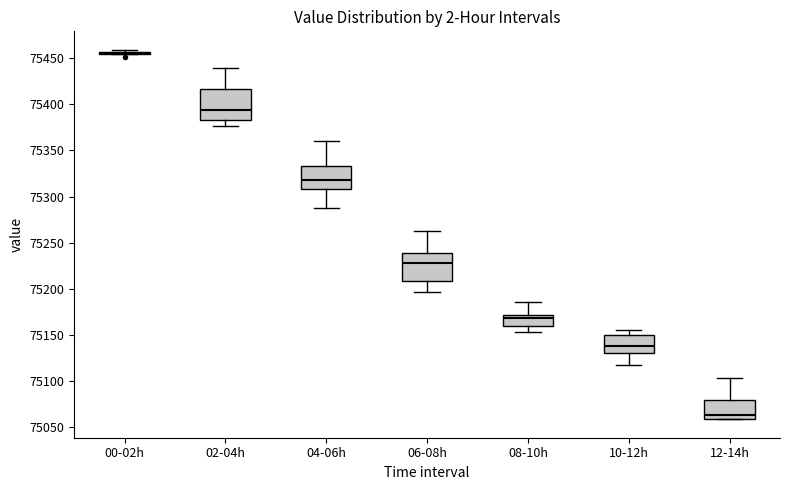

Where is the upper edge of the box for 08-10h on the y-axis? The values are not printed on the chart, so give them approximately, as read against the axis.

75170